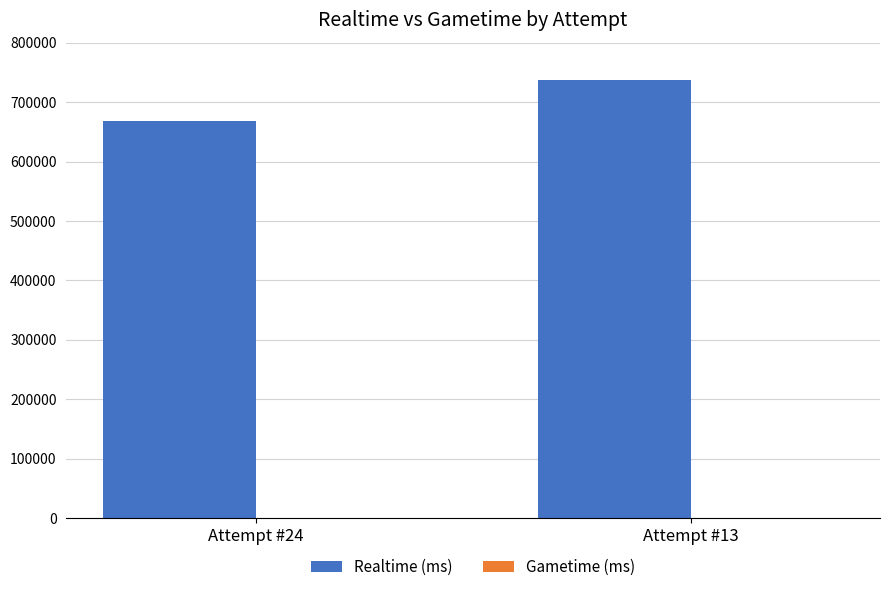

What value does the data have at Attempt #13?

737917